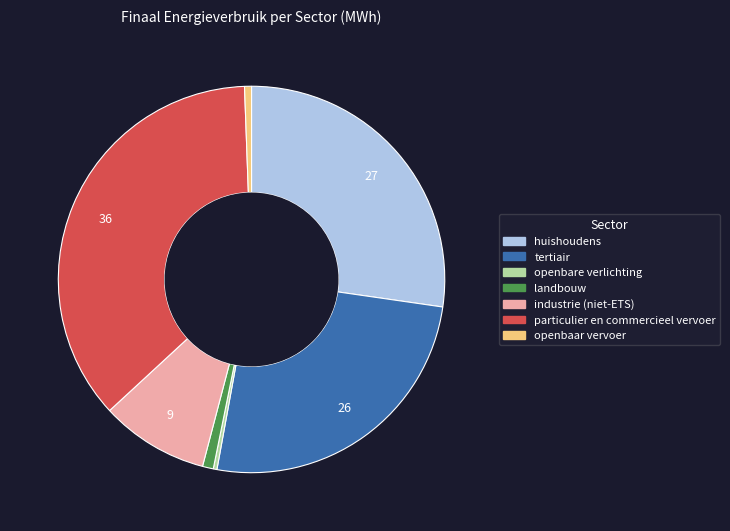

True or false: openbare verlichting accounts for 6% of the total.

False